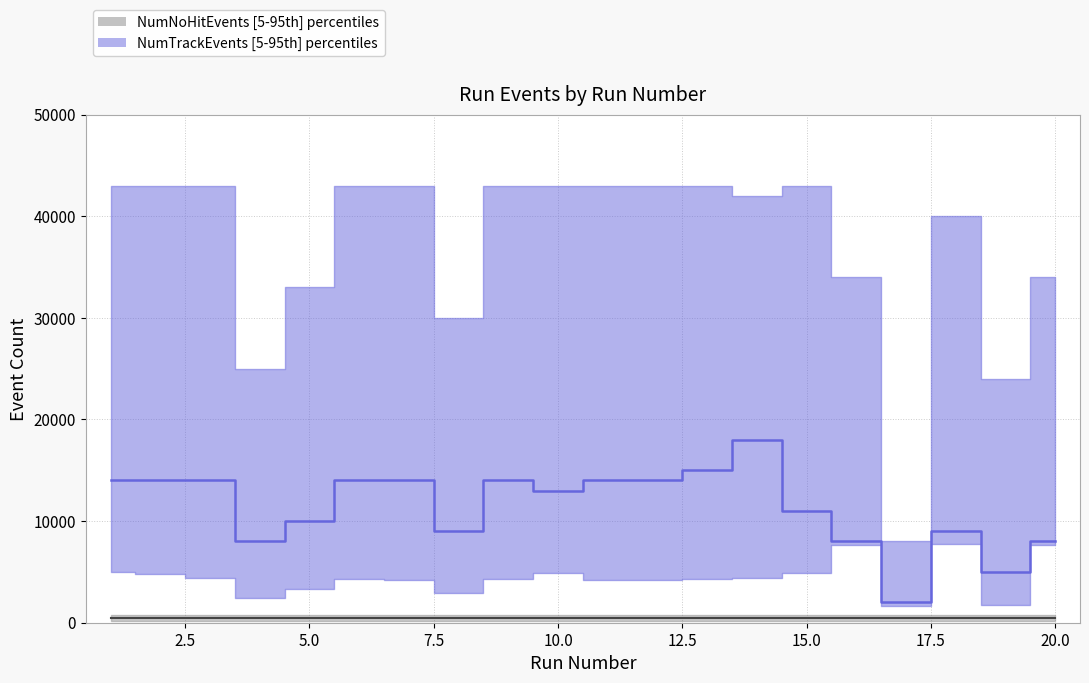

Reading left to right, extract all data points from this chart.

NumNoHitEvents median: 500	500	500	500	500	500	500	500	500	500	500	500	500	500	500	500	500	500	500	500
NumTrackEvents median: 14000	14000	14000	8000	10000	14000	14000	9000	14000	13000	14000	14000	15000	18000	11000	8000	2000	9000	5000	8000